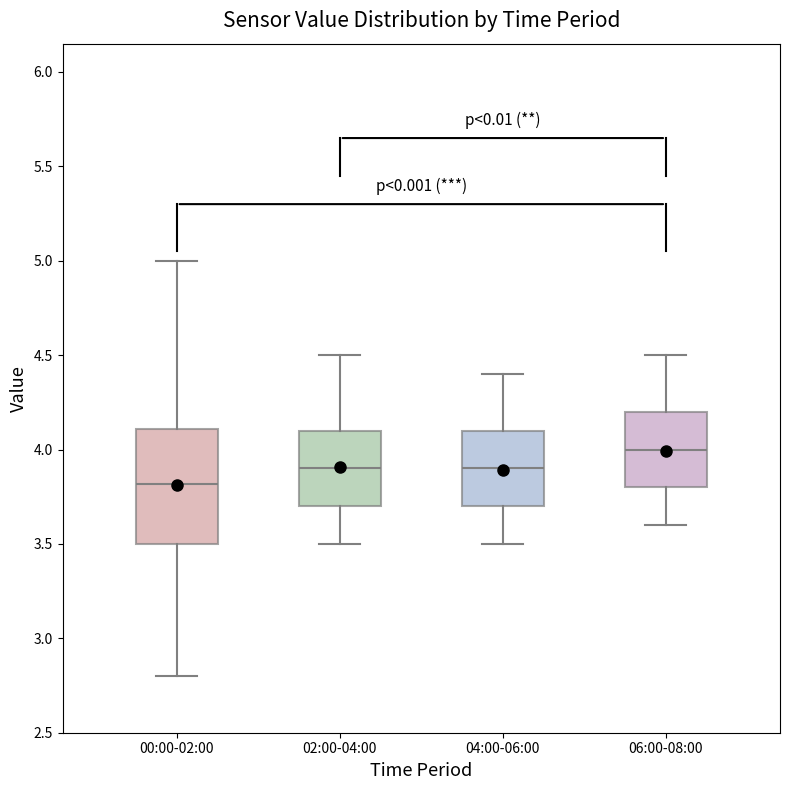

Which box has the lowest median line?

00:00-02:00